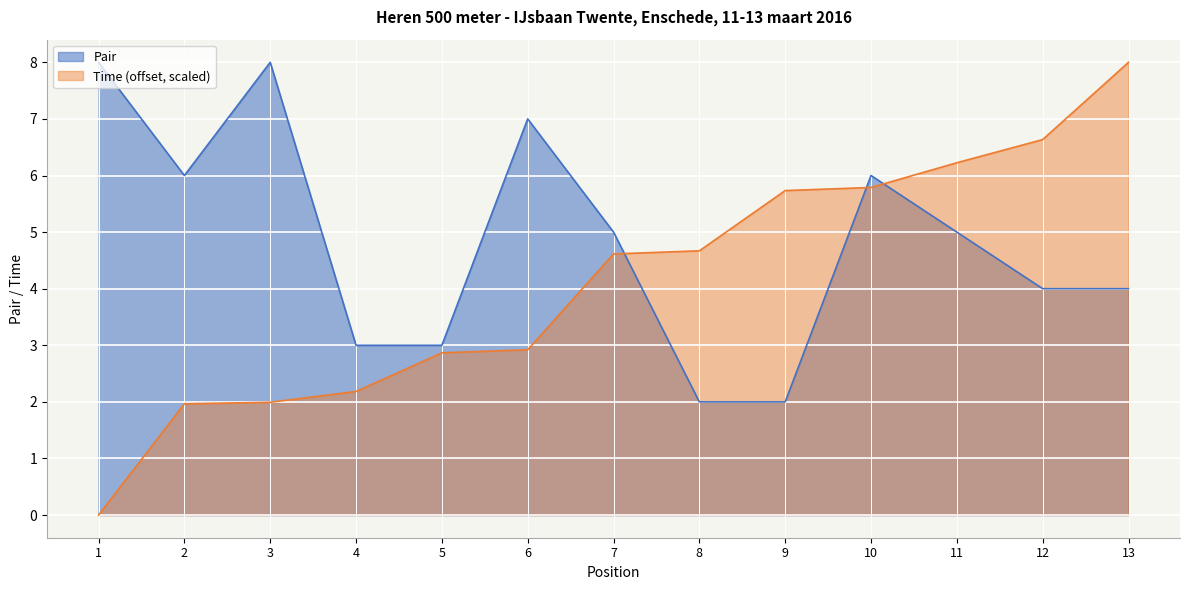

True or false: the data shows 1 at 9.

False